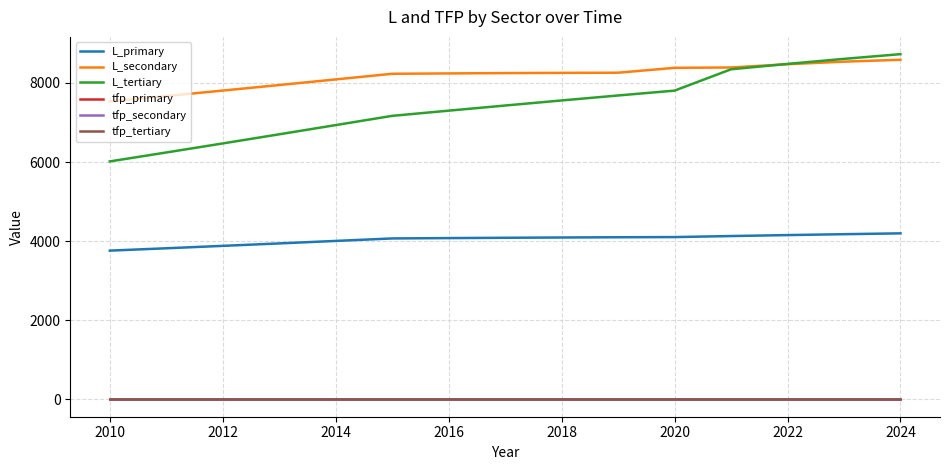

Which series has the largest range (max minus min)?

L_tertiary